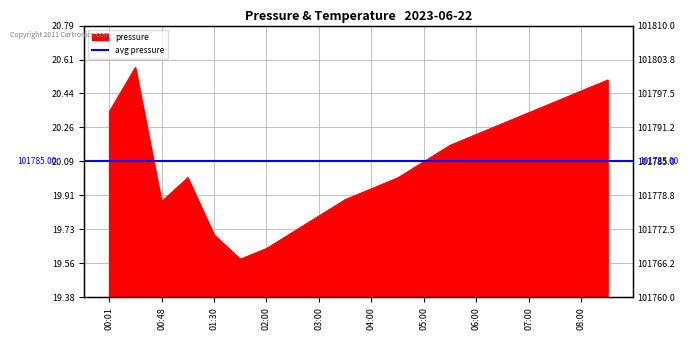

Where does the data first go above 25?

00:01